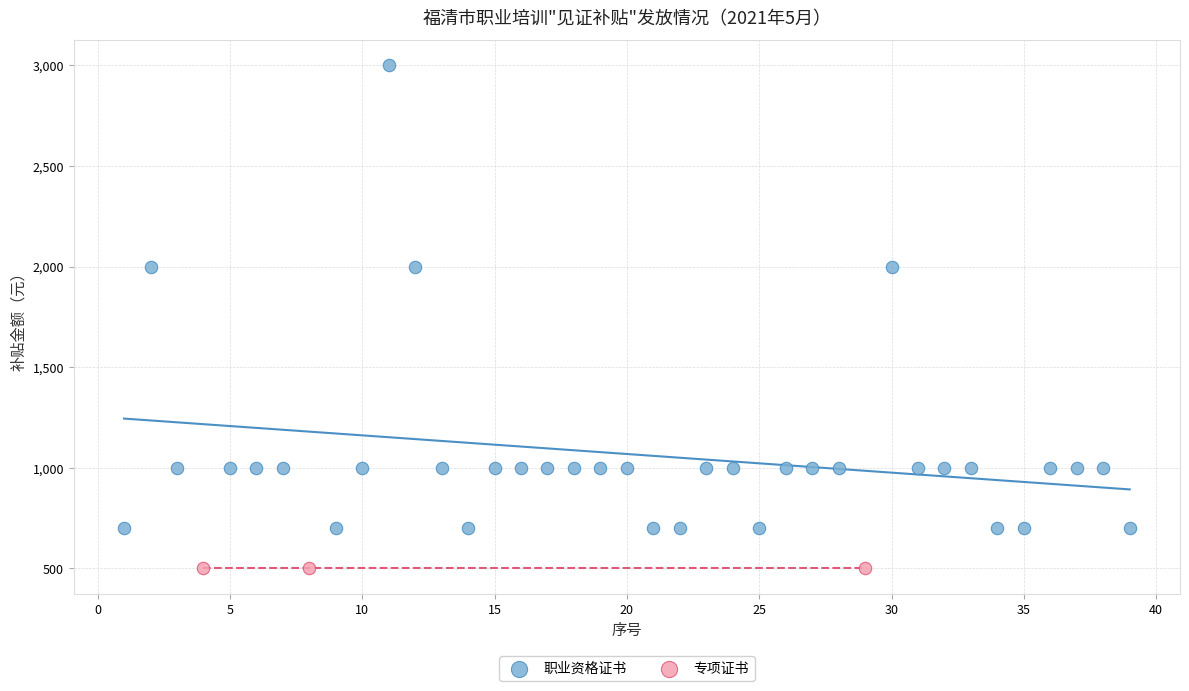

Which series reaches the maximum Y coordinate?

职业资格证书